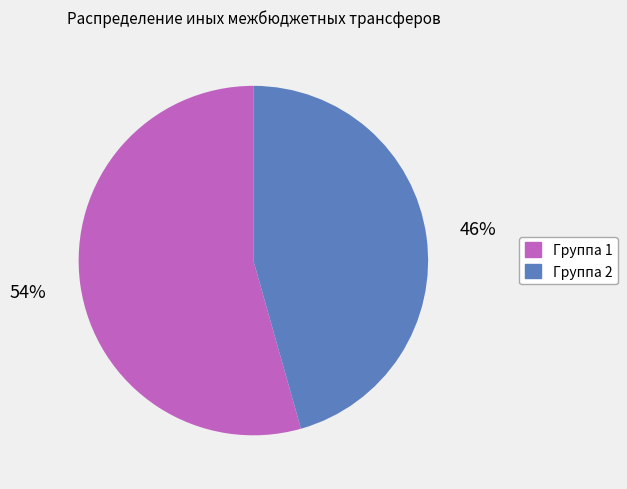

Does any single category account for the majority?

Yes